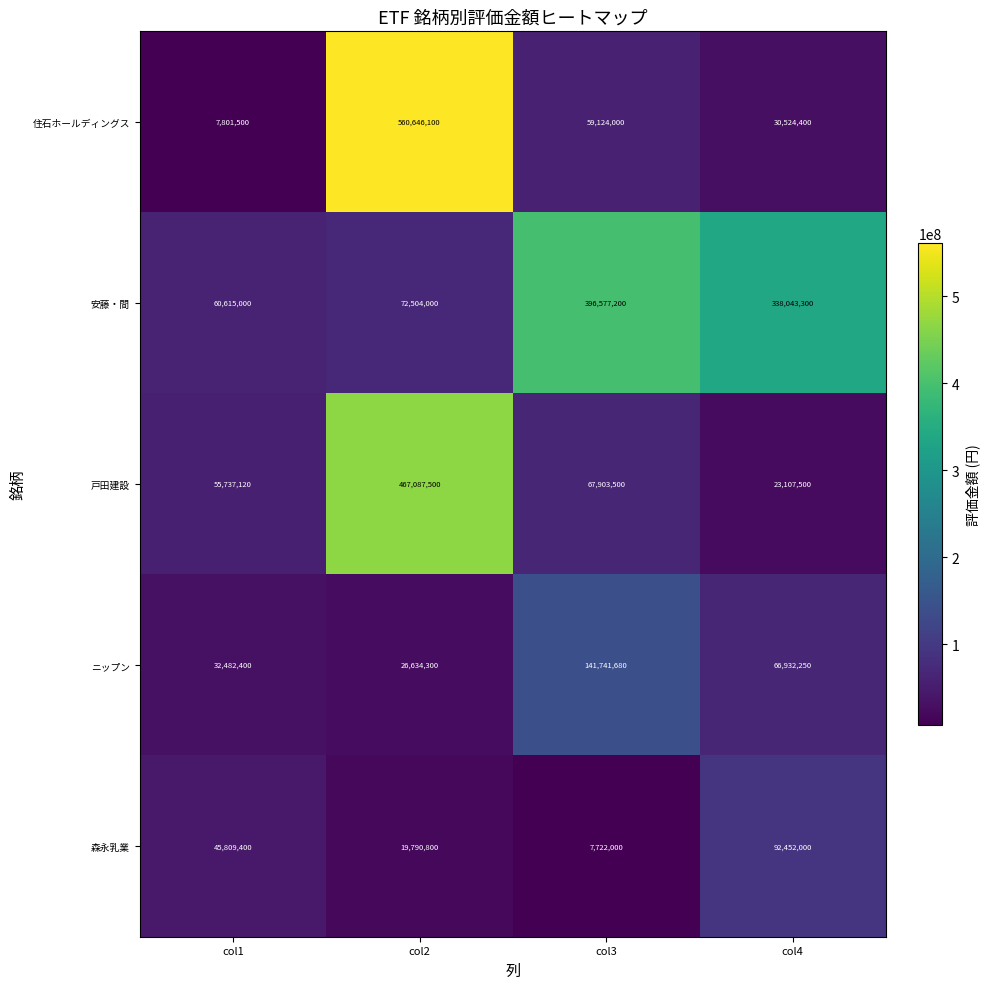

Reading left to right, list all the values displayed in this chart.

住石ホールディングス: col1=7801500	col2=560646100	col3=59124000	col4=30524400
安藤・間: col1=60615000	col2=72504000	col3=396577200	col4=338043300
戸田建設: col1=55737120	col2=467087500	col3=67903500	col4=23107500
ニップン: col1=32482400	col2=26634300	col3=141741680	col4=66932250
森永乳業: col1=45809400	col2=19790800	col3=7722000	col4=92452000